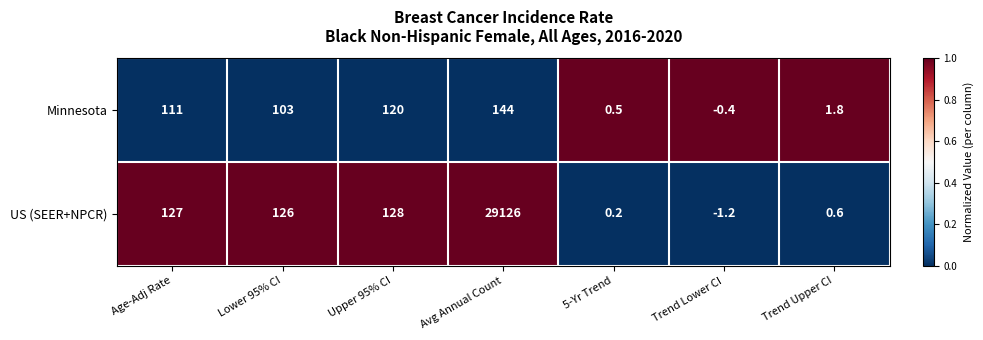

What is the difference between the highest and lowest values at Lower 95% CI?

23.0